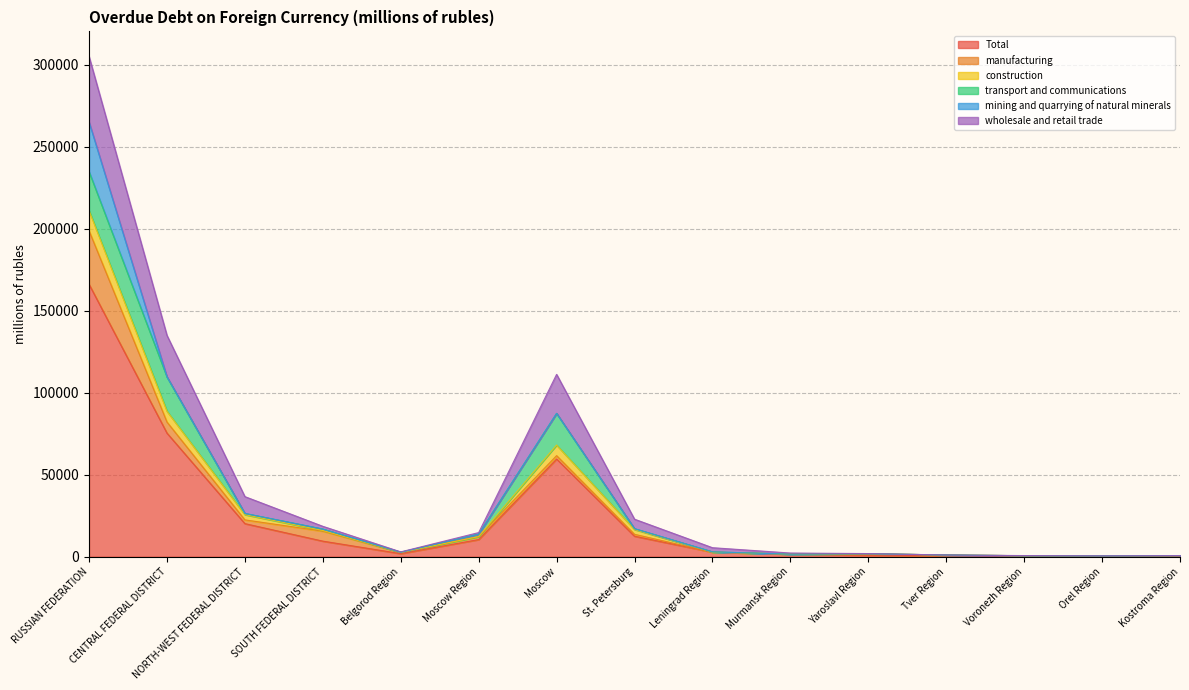

The value of wholesale and retail trade at Leningrad Region is 4409.3. True or false?

False